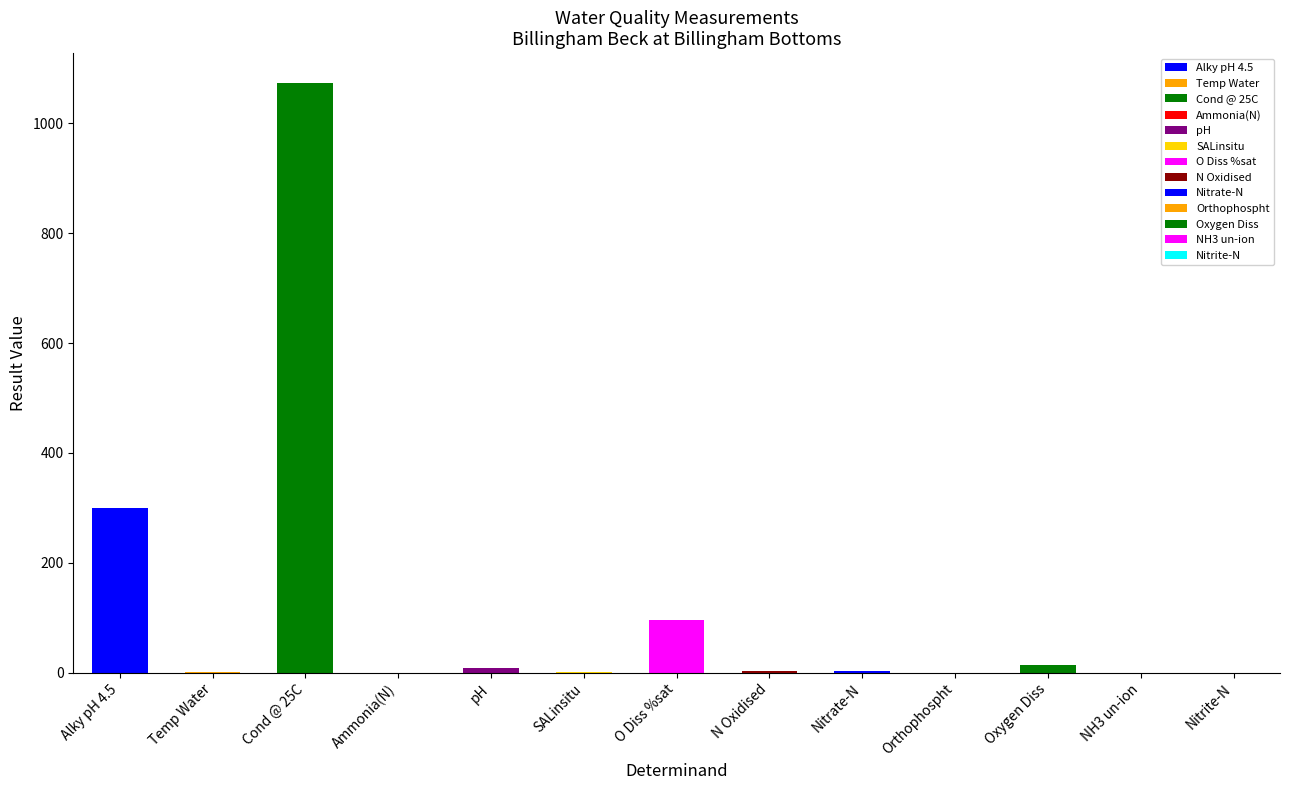

List the labels in order of value, smallest first.

NH3 un-ion, Nitrite-N, Orthophospht, Ammonia(N), SALinsitu, Temp Water, Nitrate-N, N Oxidised, pH, Oxygen Diss, O Diss %sat, Alky pH 4.5, Cond @ 25C